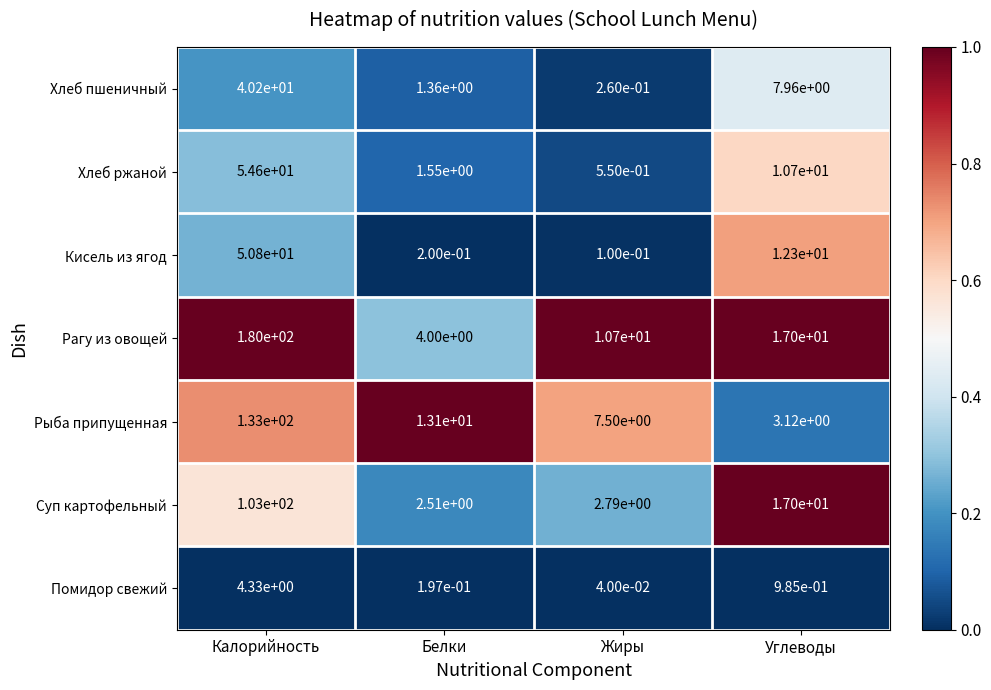

Where is Рыба припущенная nearest to the value 68?

Белки